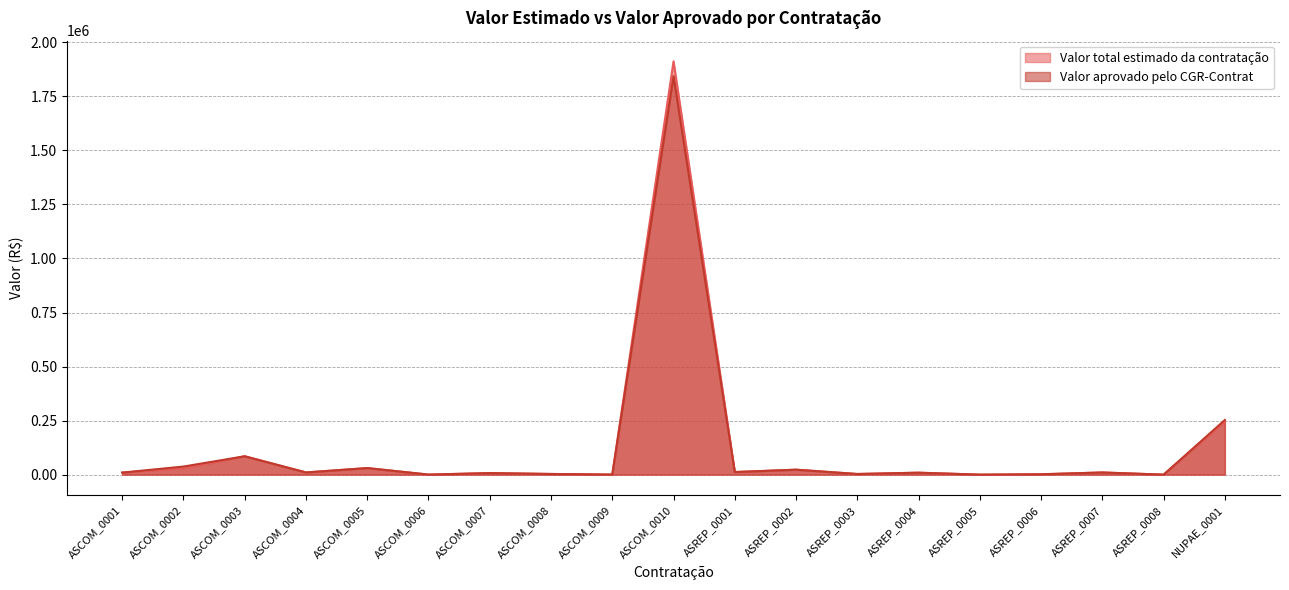

At which label is Valor total estimado da contratação closest to 956068?

NUPAE_0001